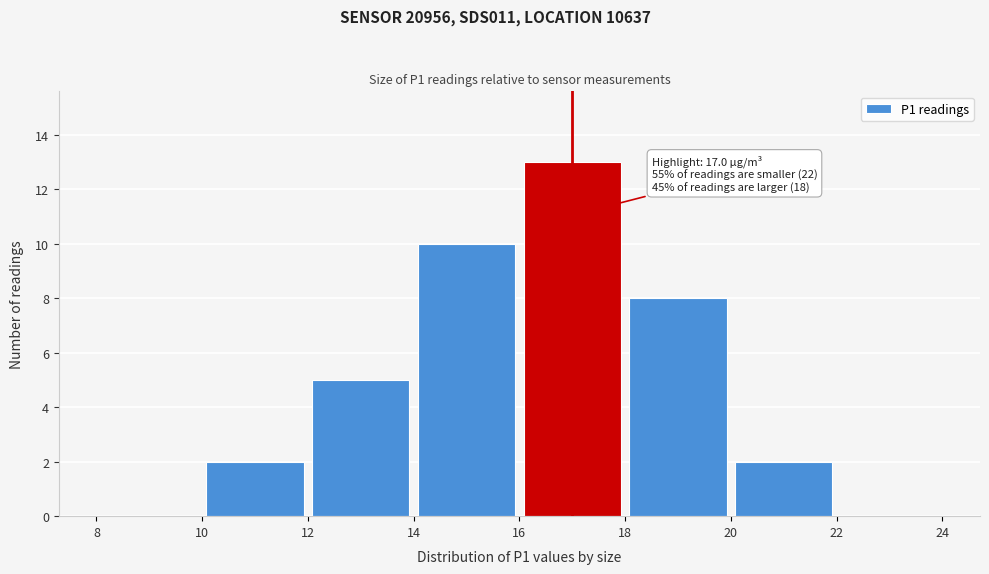

Over which range of the x-axis is the bar tallest?

16 to 18